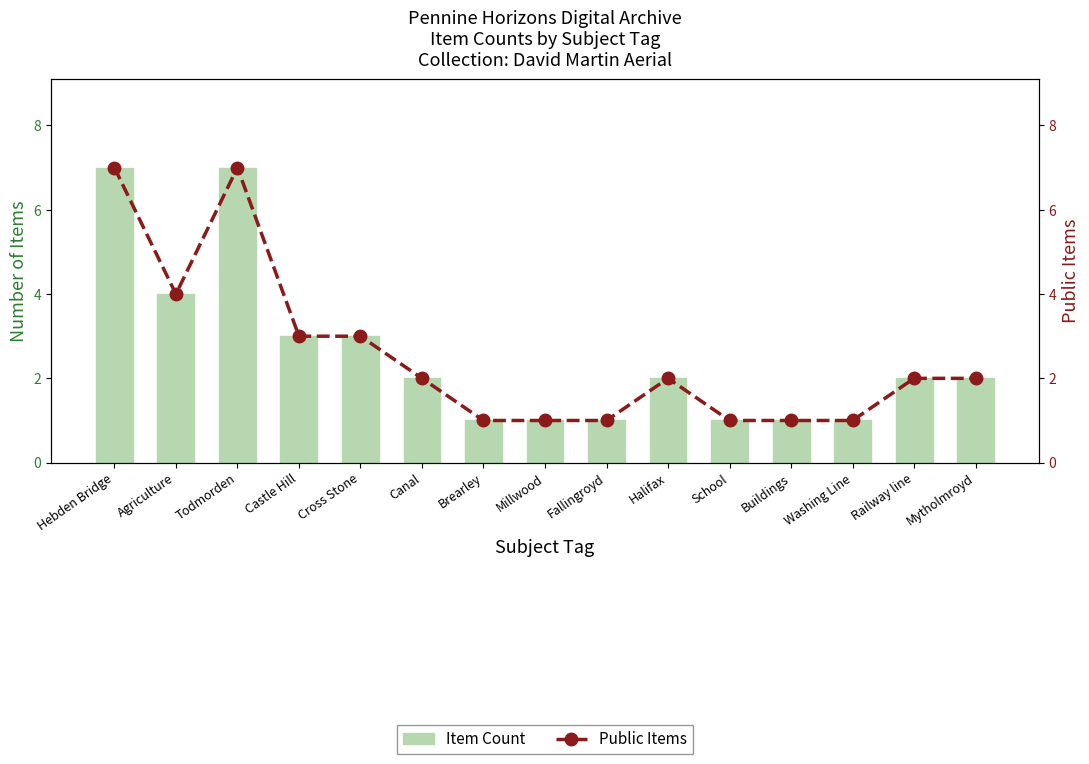

Which series has the largest total across all categories?

Item Count